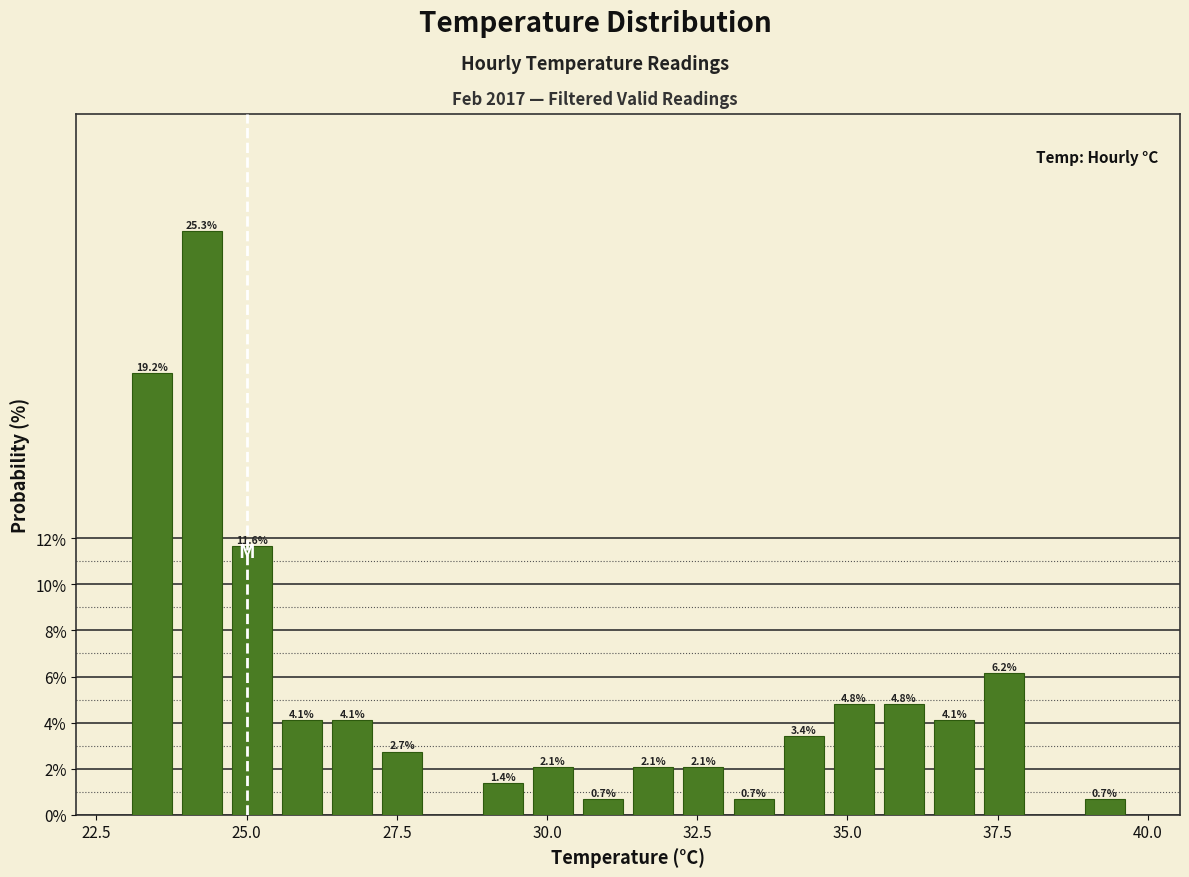

Read against the x-axis, roughly where is the centre of the tallest bar?

24.5